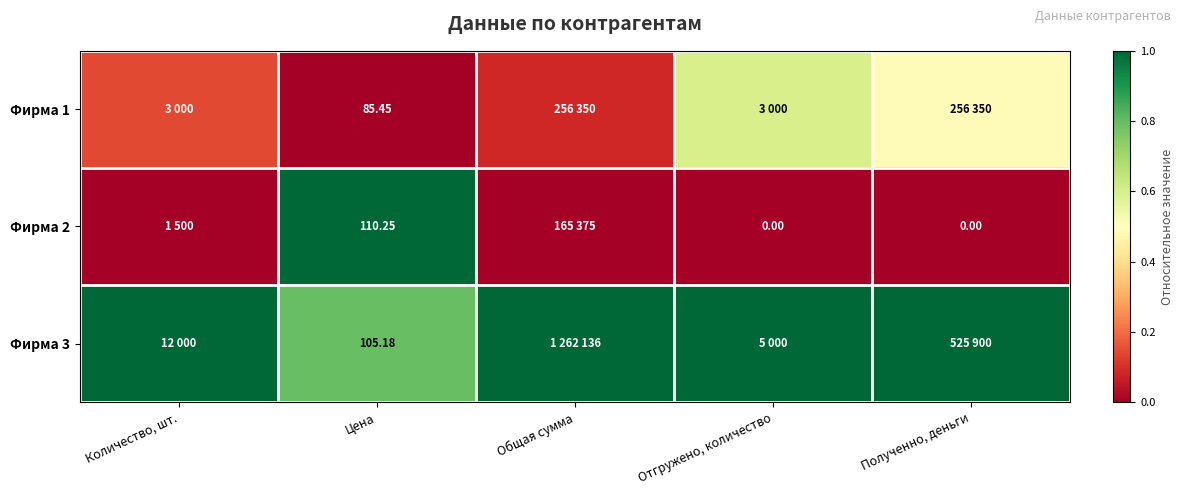

At which label does Фирма 2 reach its peak?

Цена